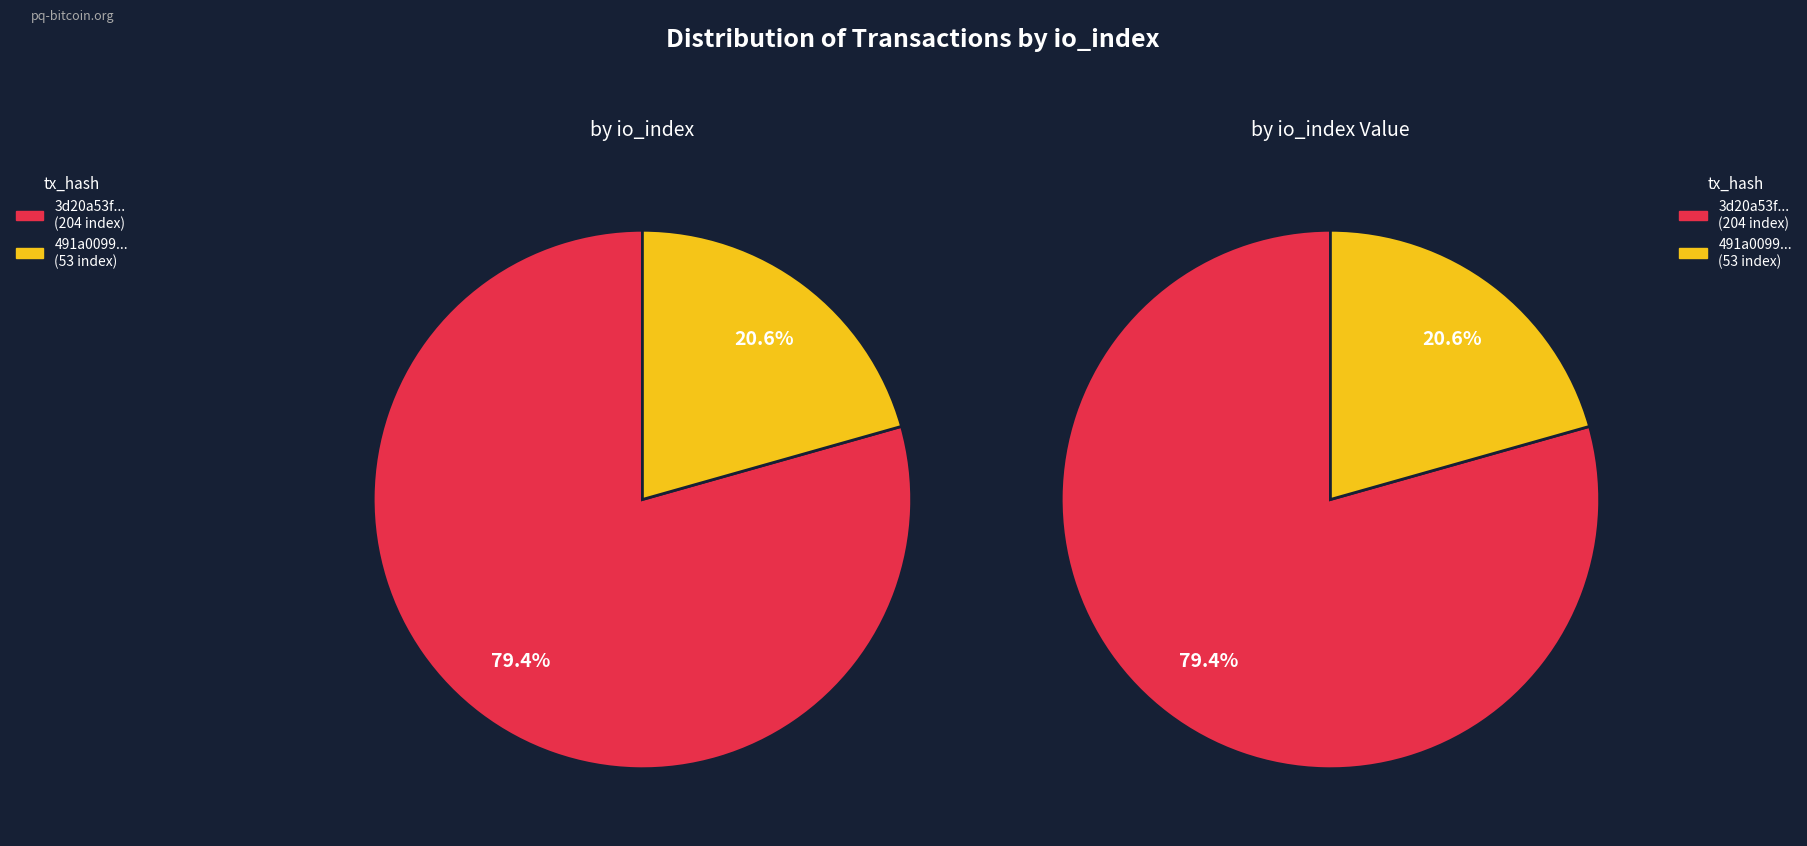

To the nearest percent, what is the combined percentage of values_value and values_count?

100%